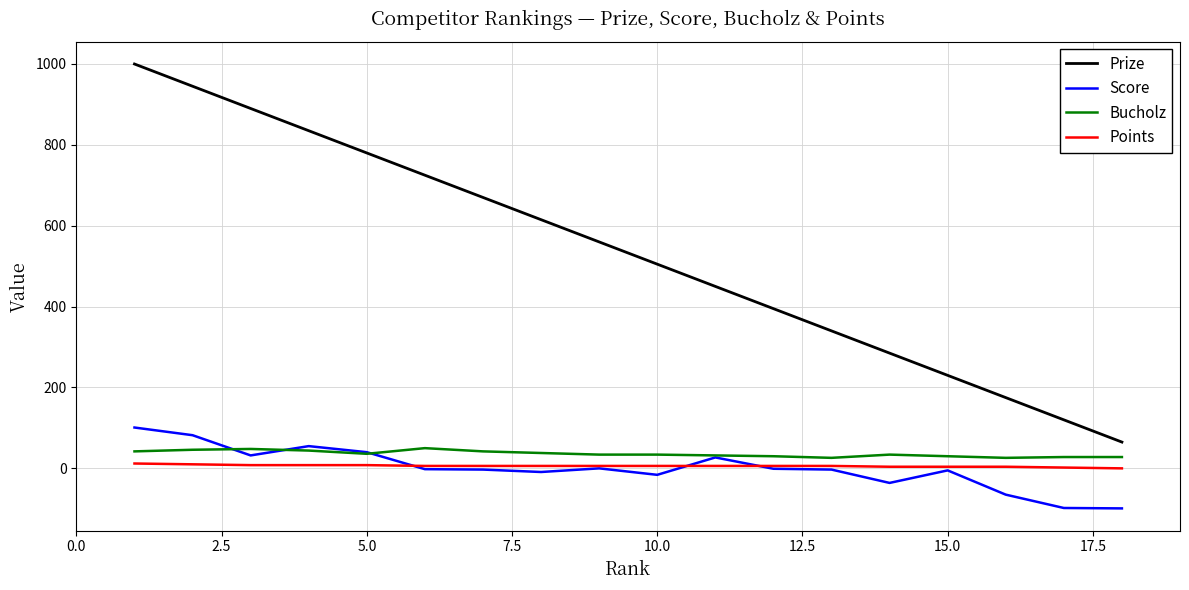

Which series has the largest range (max minus min)?

Prize